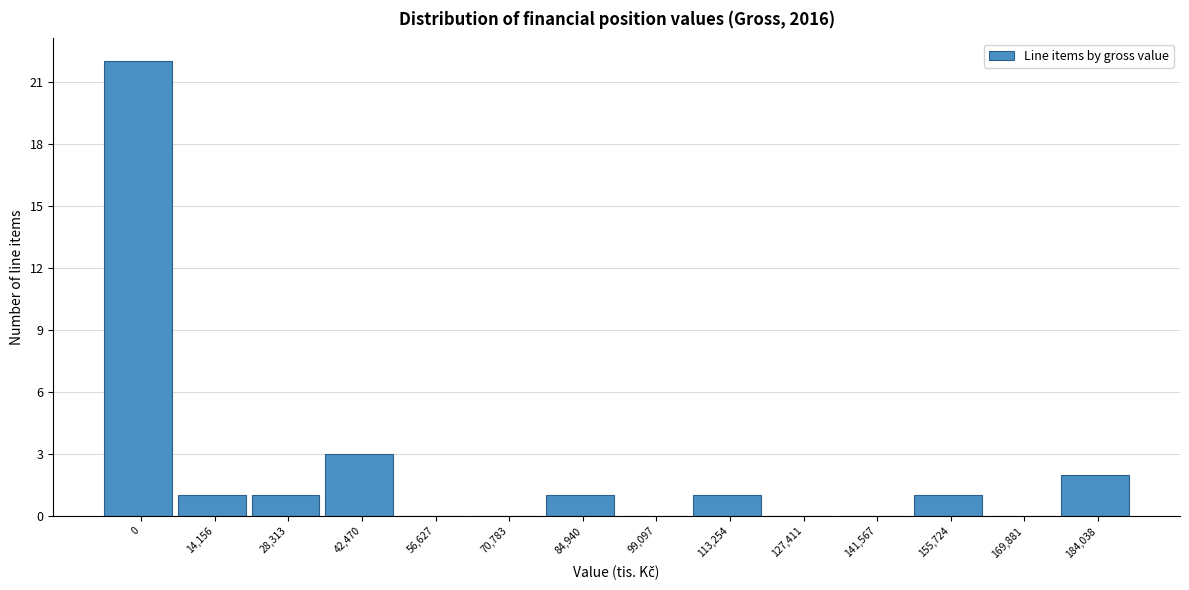

Reading left to right, what are all the values shown in this chart?

0=22	14,156=1	28,313=1	42,470=3	56,627=0	70,783=0	84,940=1	99,097=0	113,254=1	127,411=0	141,567=0	155,724=1	169,881=0	184,038=2